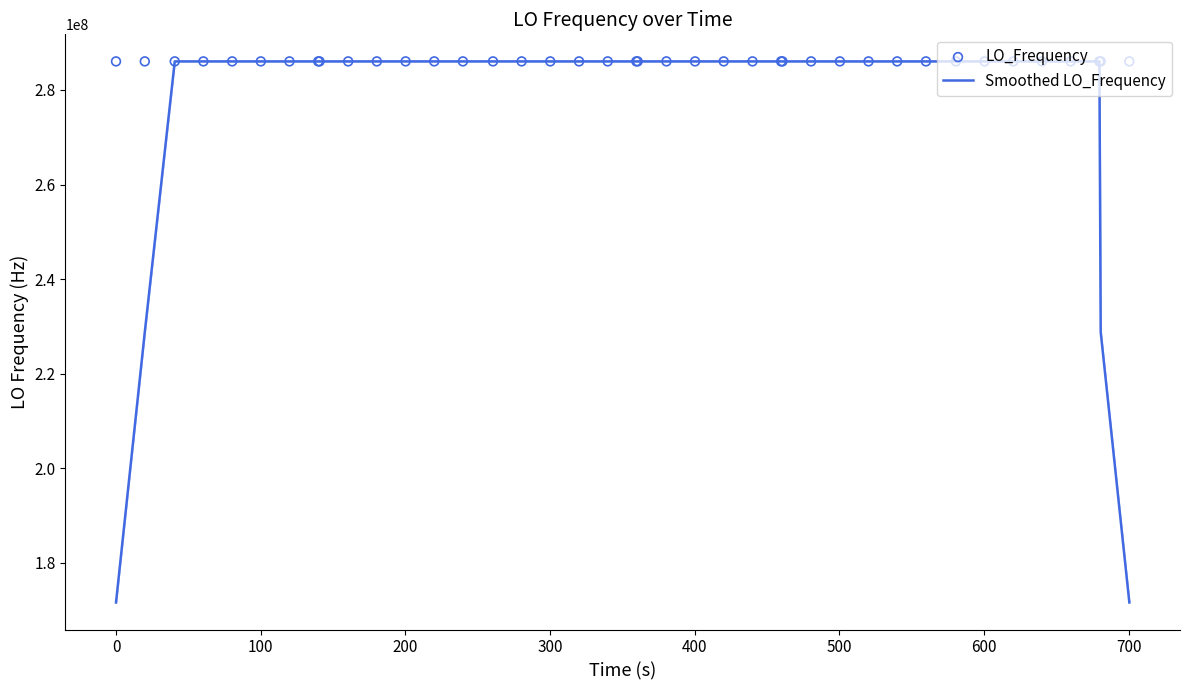

What is the maximum value for Smoothed LO_Frequency?

286047003.0